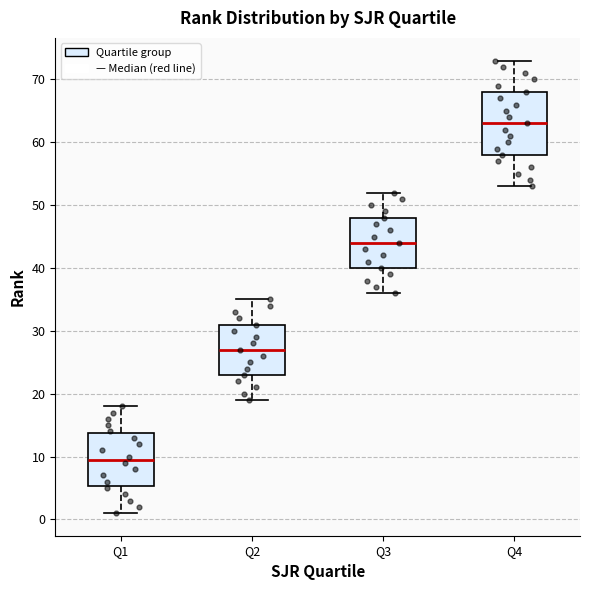

Reading left to right, transcribe this box plot: for each box, give where its median line is, the range the box spans, and where its two whiskers end, as read against the y-axis. The values are not printed on the chart, so give them approximately, as read against the axis.

Q1: median 10, box 5 to 14, whiskers 1 to 18
Q2: median 27, box 23 to 31, whiskers 19 to 35
Q3: median 44, box 40 to 48, whiskers 36 to 52
Q4: median 63, box 58 to 68, whiskers 53 to 73